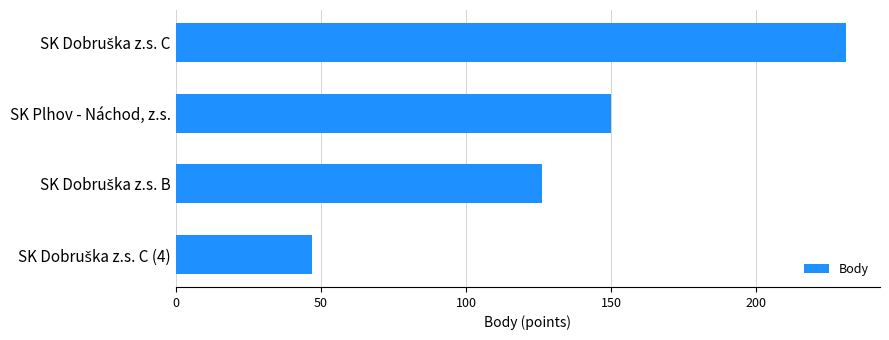

What is the sum of all values?

554